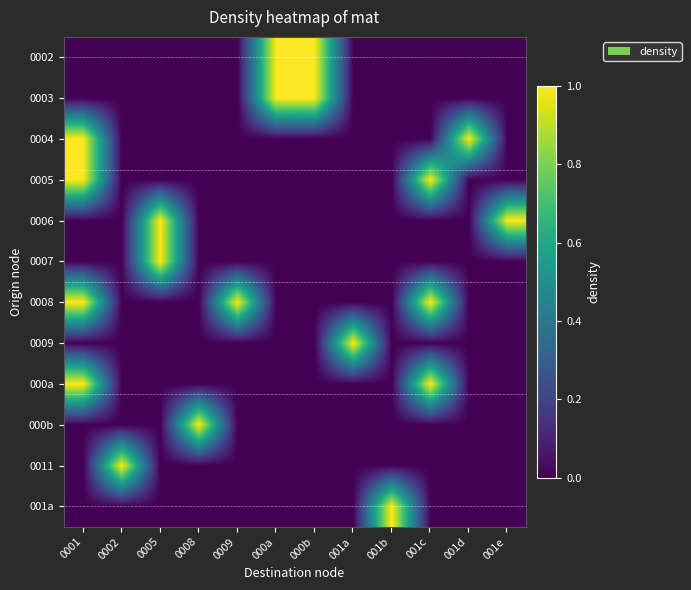

At which category is the sum across all series the highest?

0001